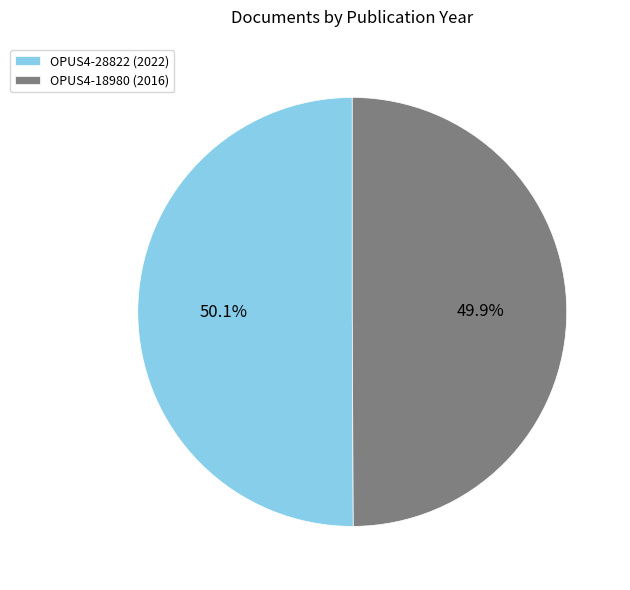

How many slices are in this pie chart?

2